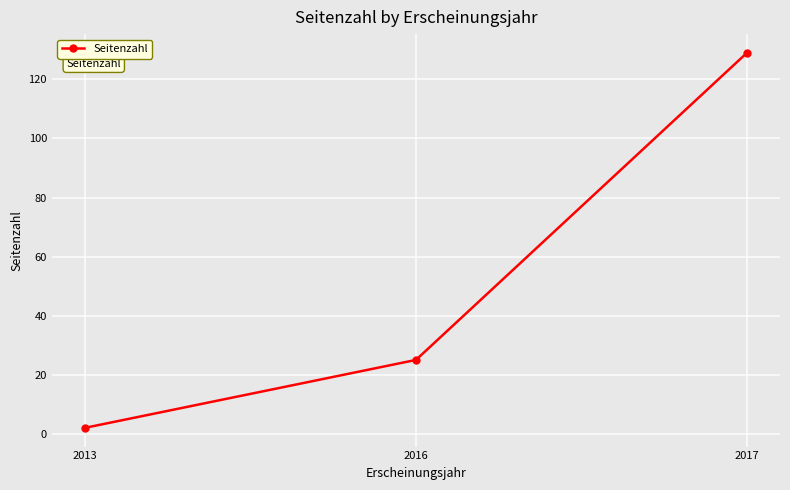

Does the chart display data point markers on the line(s)?

Yes